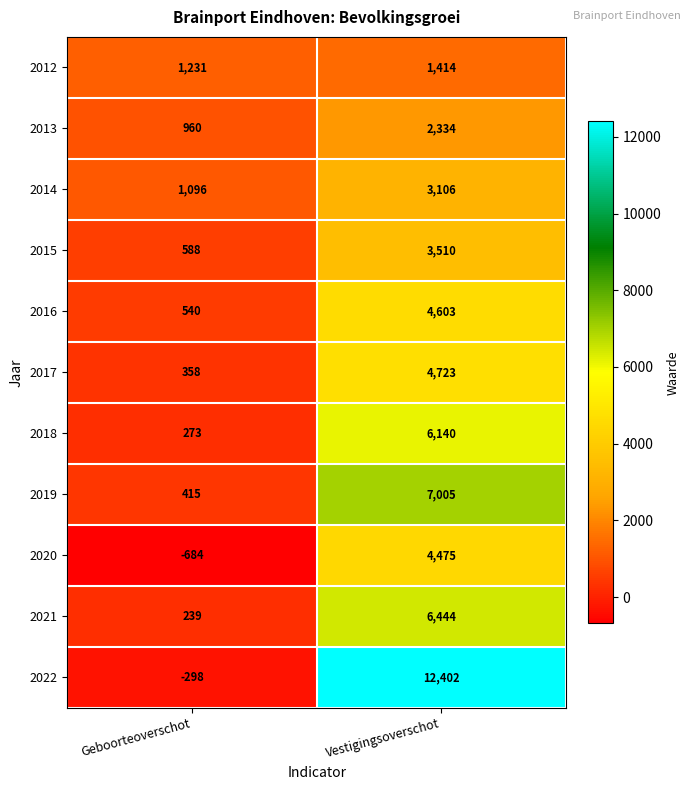

What is the greatest value displayed?

12402